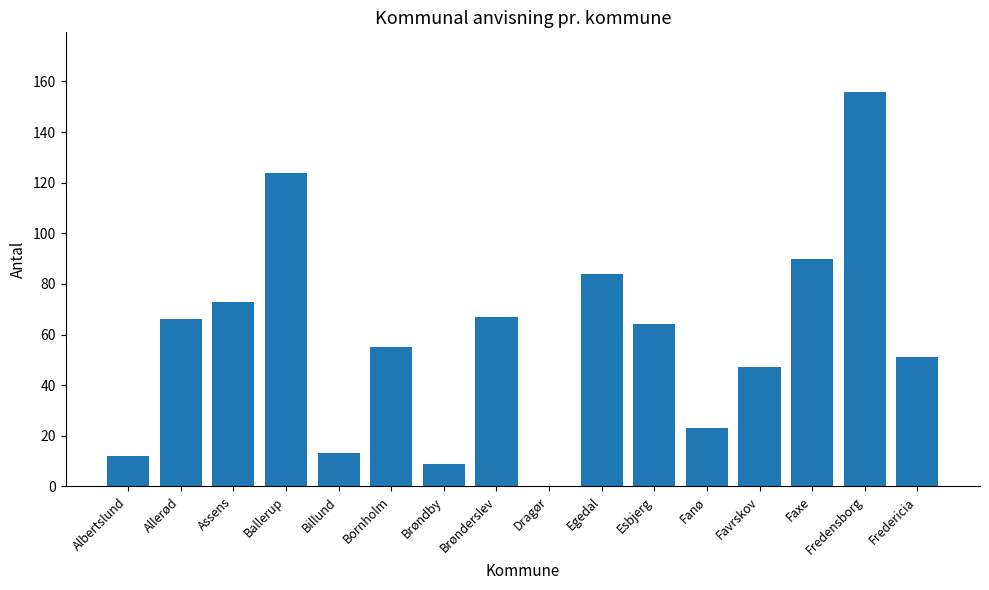

What is the ratio of the value at Ballerup to the value at Egedal?

1.5